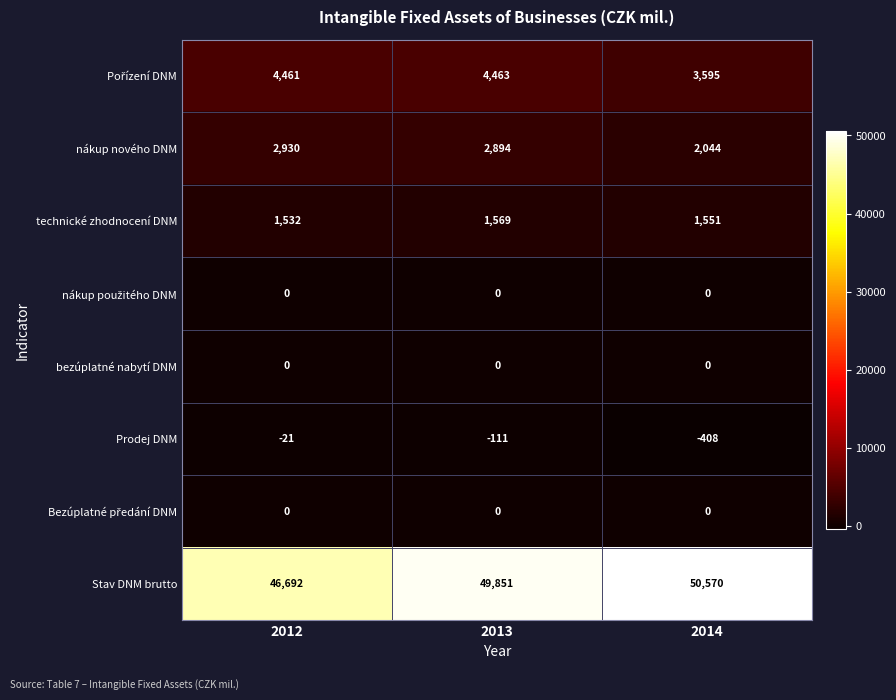

What is the average value of the Prodej DNM series?

-180